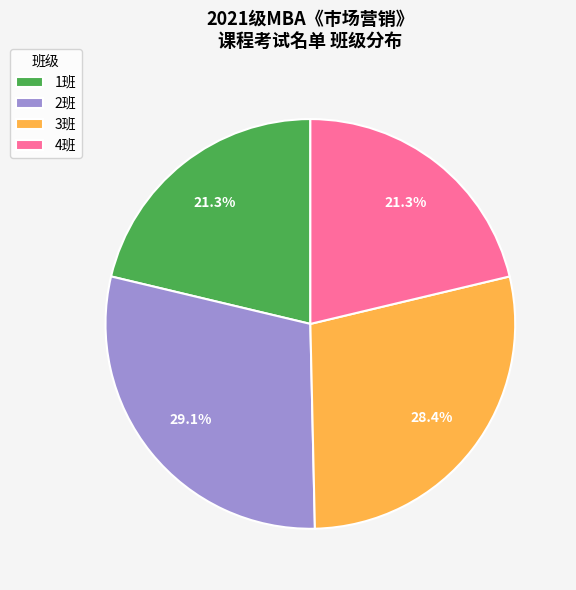

To the nearest percent, what portion does 3班 represent?

28%